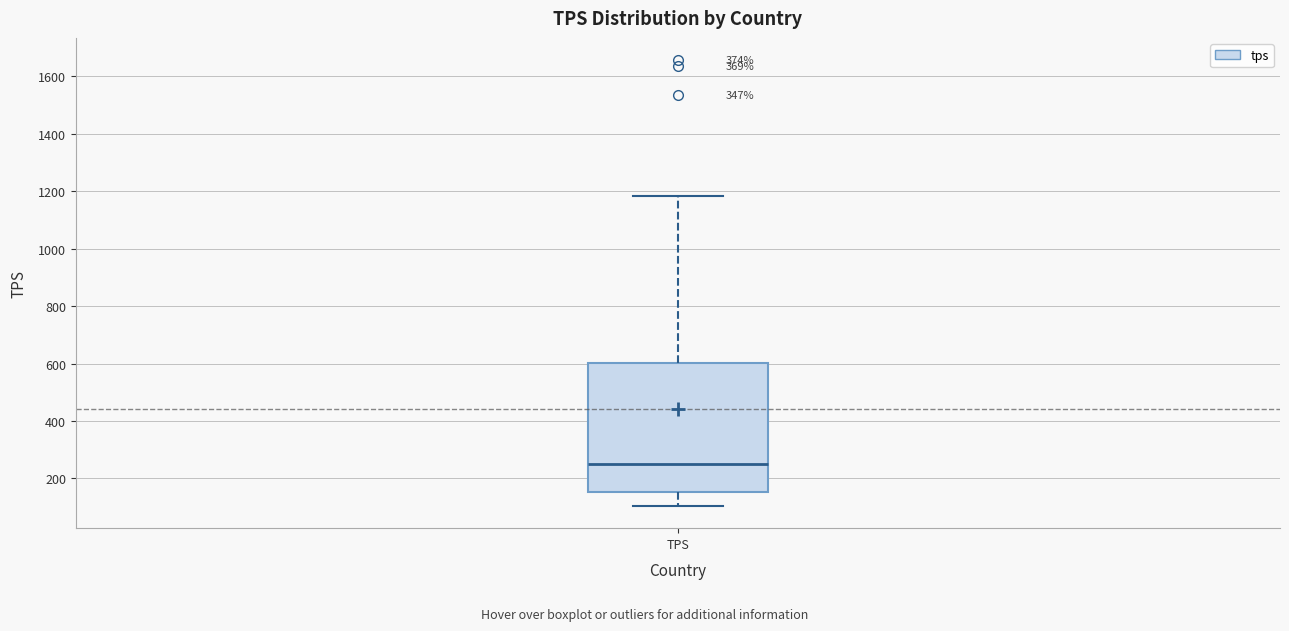

Read this box plot against the y-axis: the position of the median line, the range covered by the box, and the ends of both whiskers. The values are not printed on the chart, so give them approximately, as read against the axis.

median 260, box 160 to 600, whiskers 100 to 1180